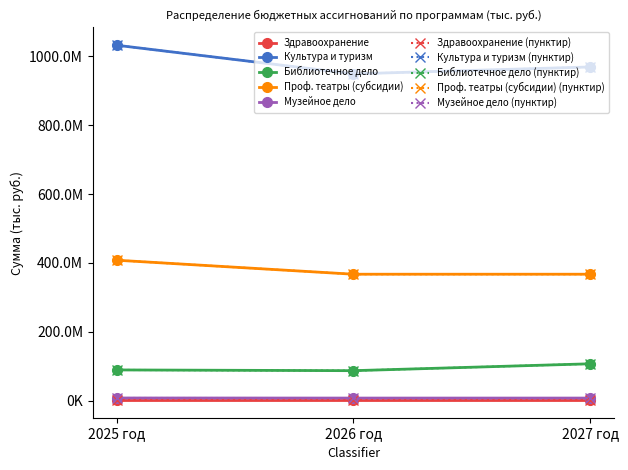

Which series has the largest total across all categories?

Культура и туризм